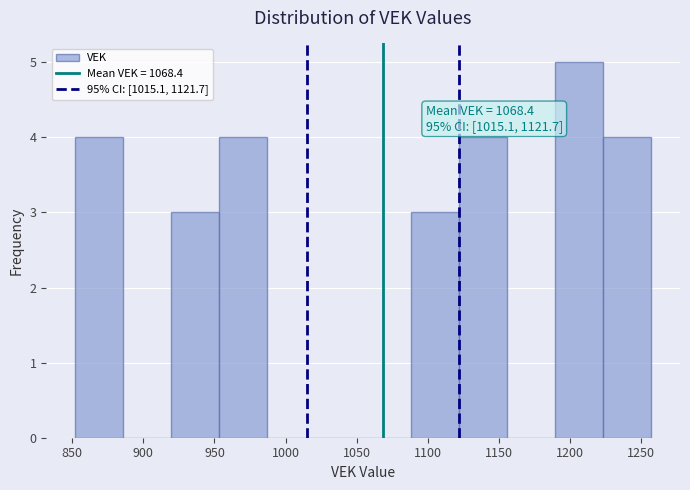

Over which range of the x-axis is the bar tallest?

1190 to 1225